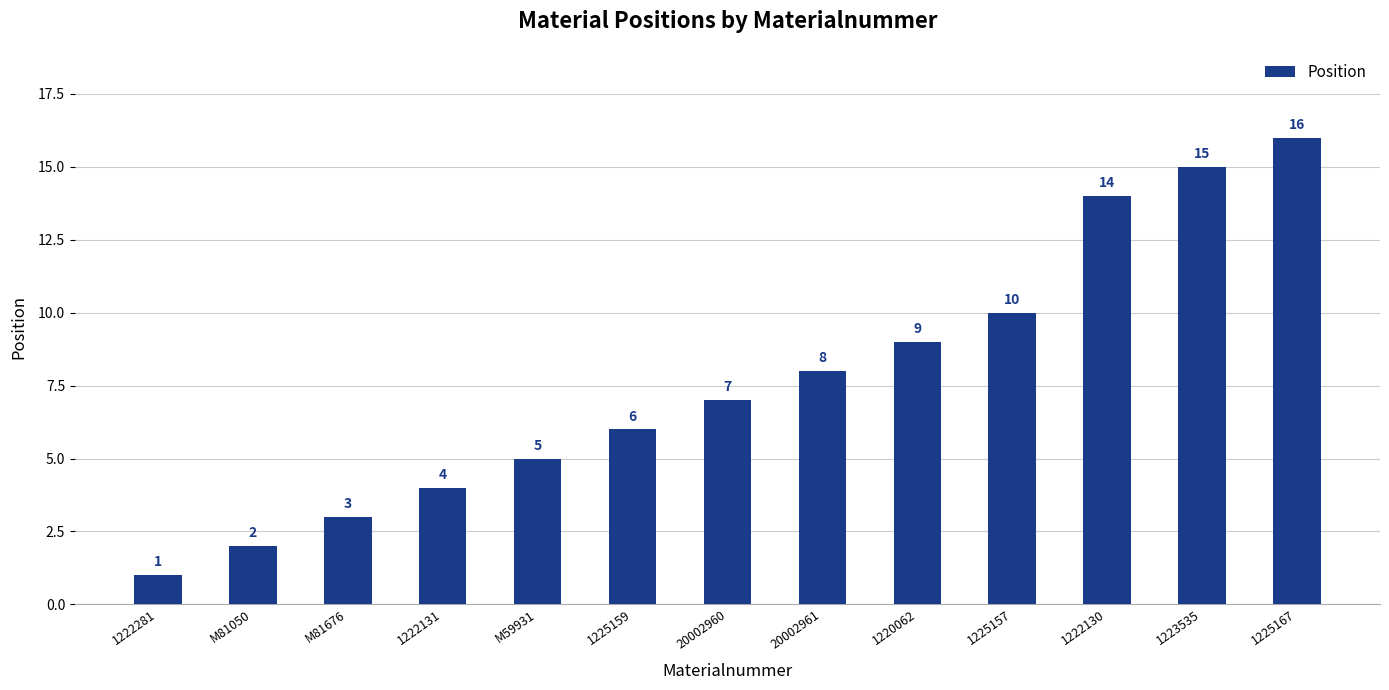

What is the change in value from M81676 to 1222131?

+1